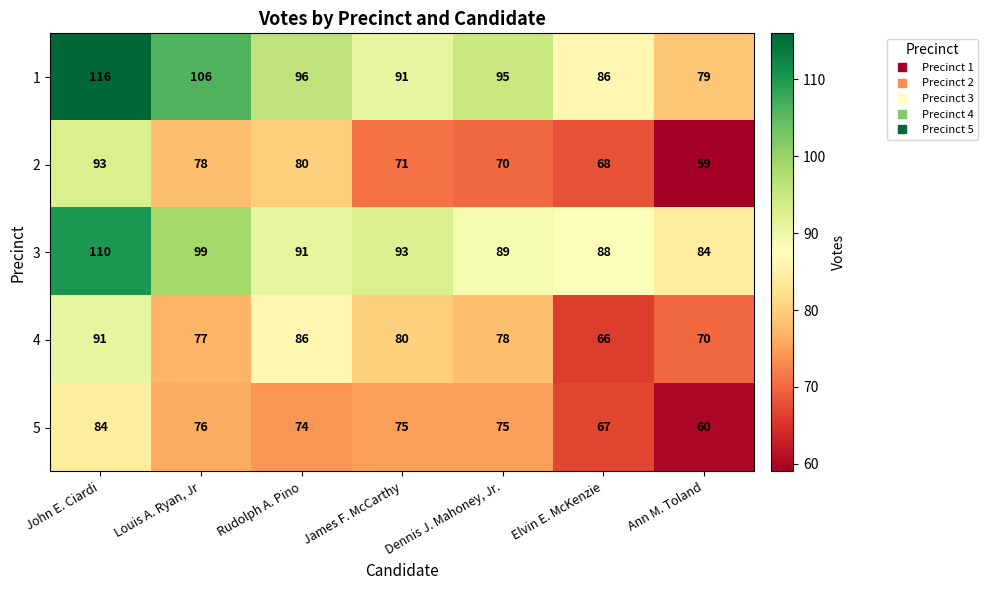

At which label is 2 closest to 76?

Louis A. Ryan, Jr